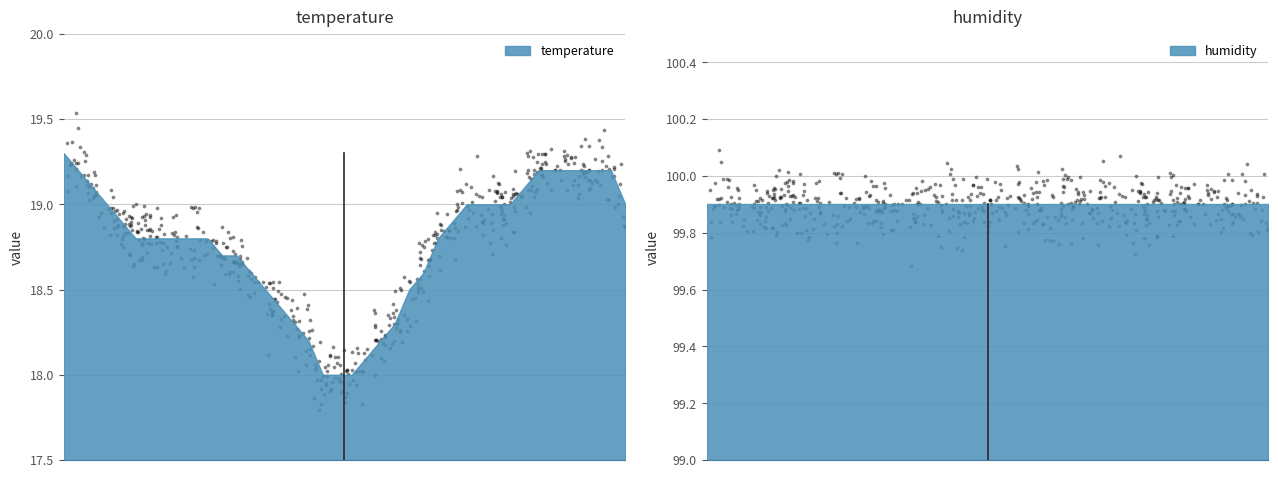

At how many categories does at least one series exceed 18?

40